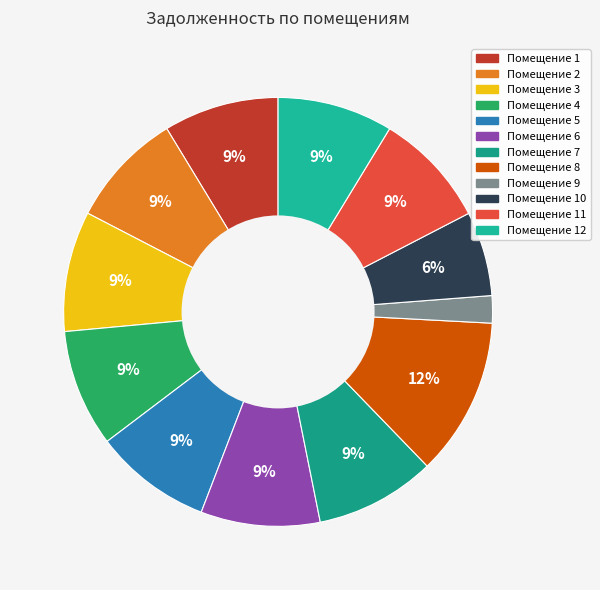

How many slices are in this pie chart?

12